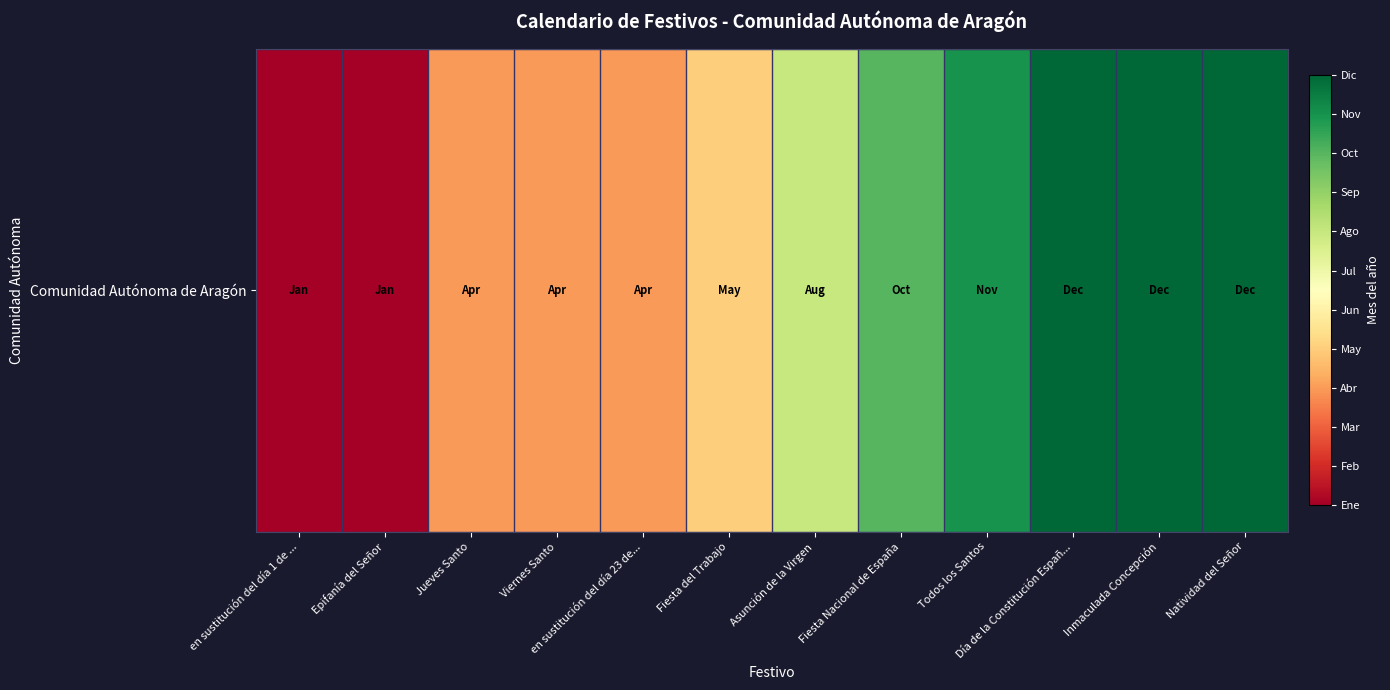

How many categories are shown in the chart?

12